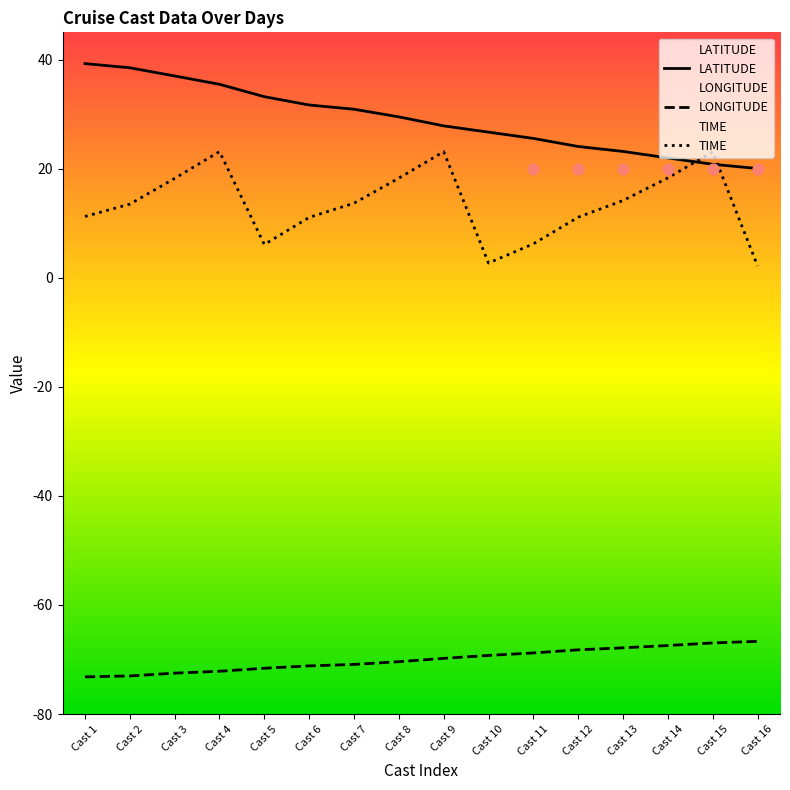

At how many categories does at least one series exceed -51?

16